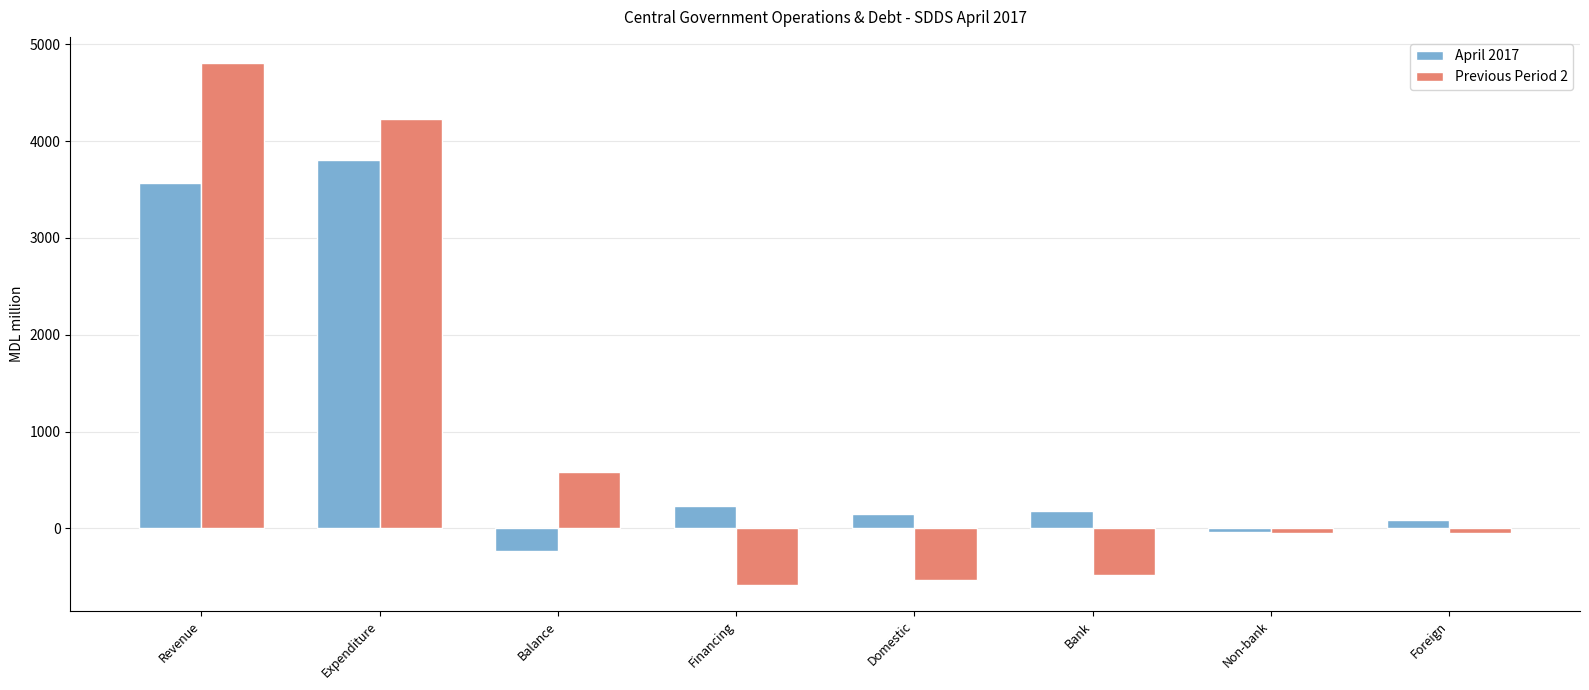

What is the sum of all Previous Period 2 values?

7918.1